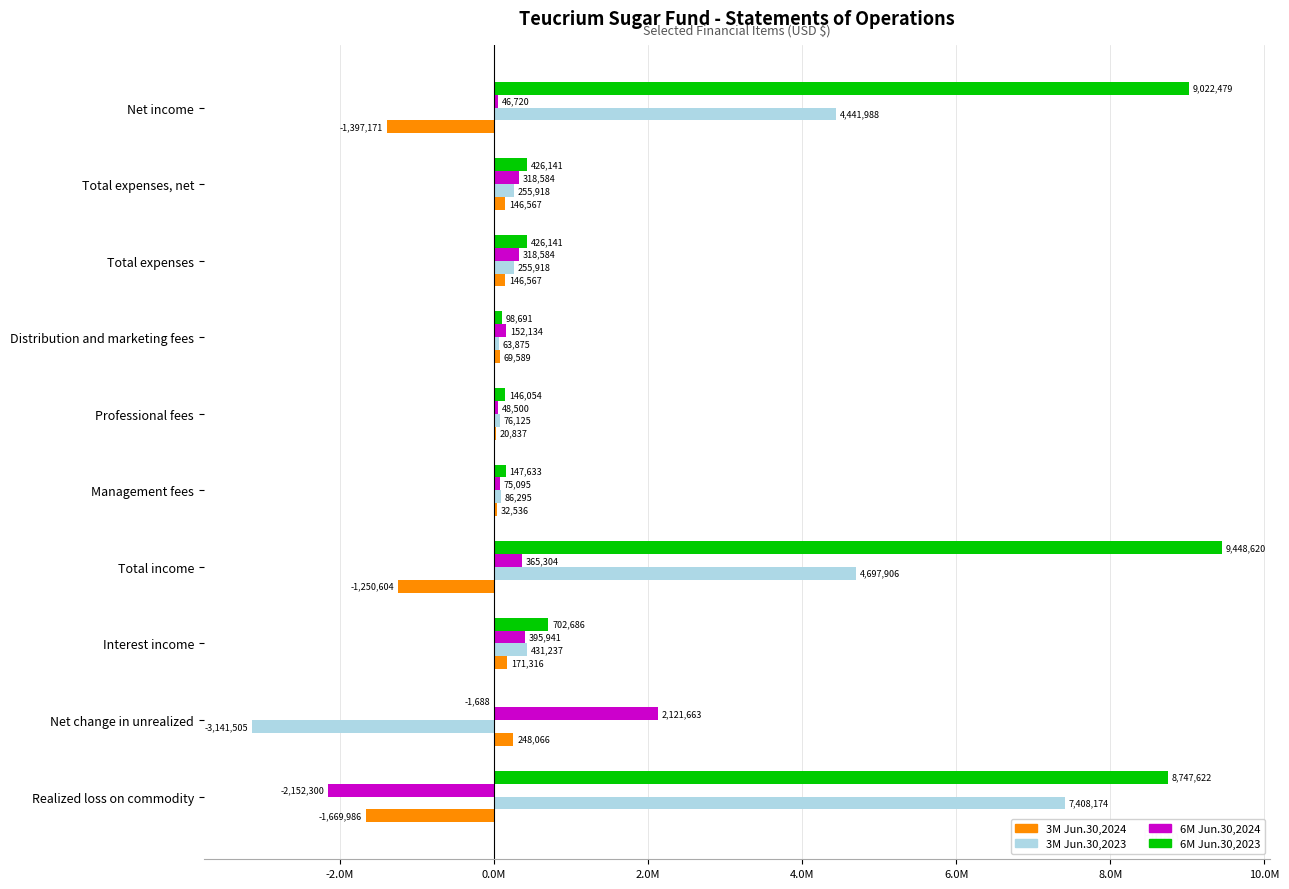

What are all the series names shown in the legend?

3M Jun.30,2024, 3M Jun.30,2023, 6M Jun.30,2024, 6M Jun.30,2023